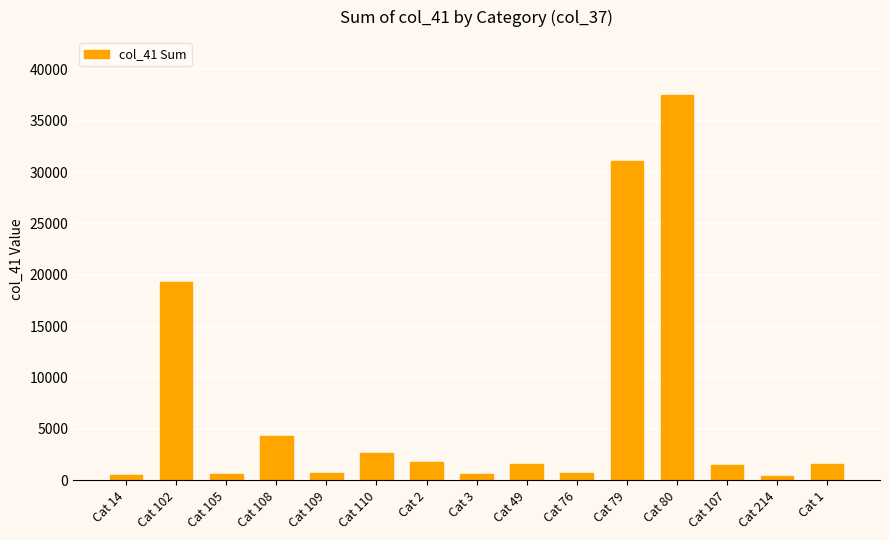

What is the average value?

6990